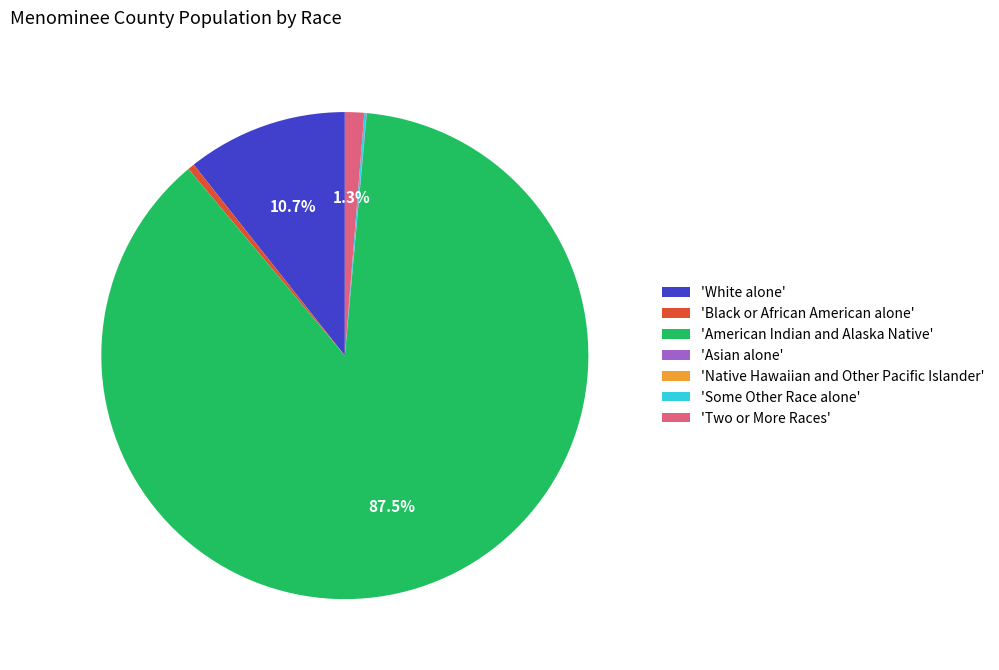

Combined, do 'American Indian and Alaska Native' and 'Two or More Races' account for over 50%?

Yes